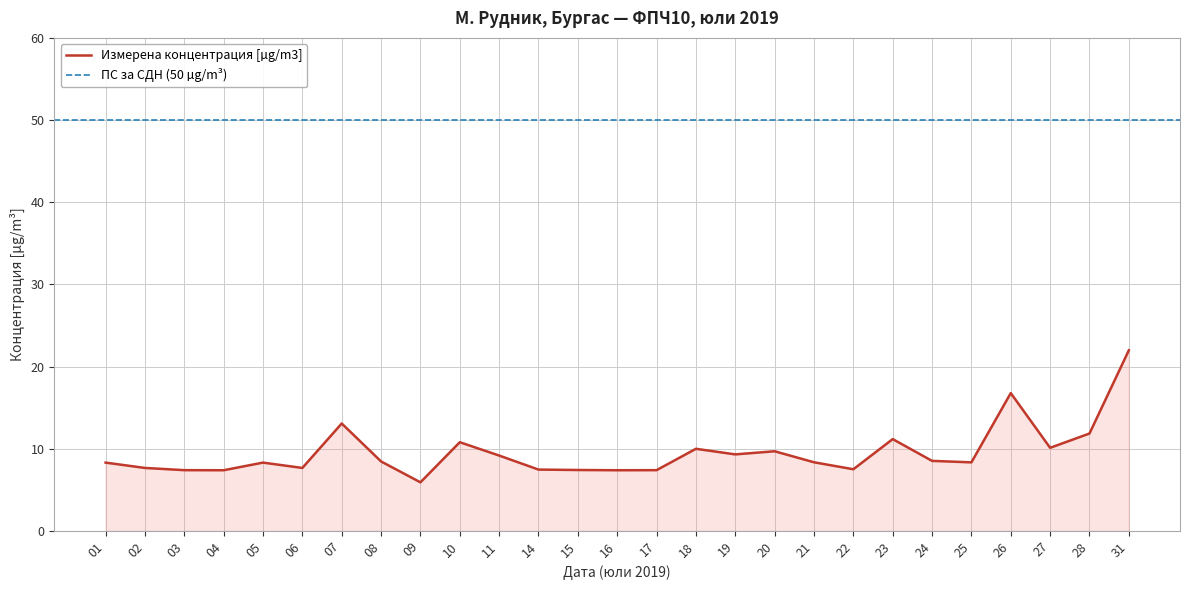

Where is the data nearest to the value 13?

07